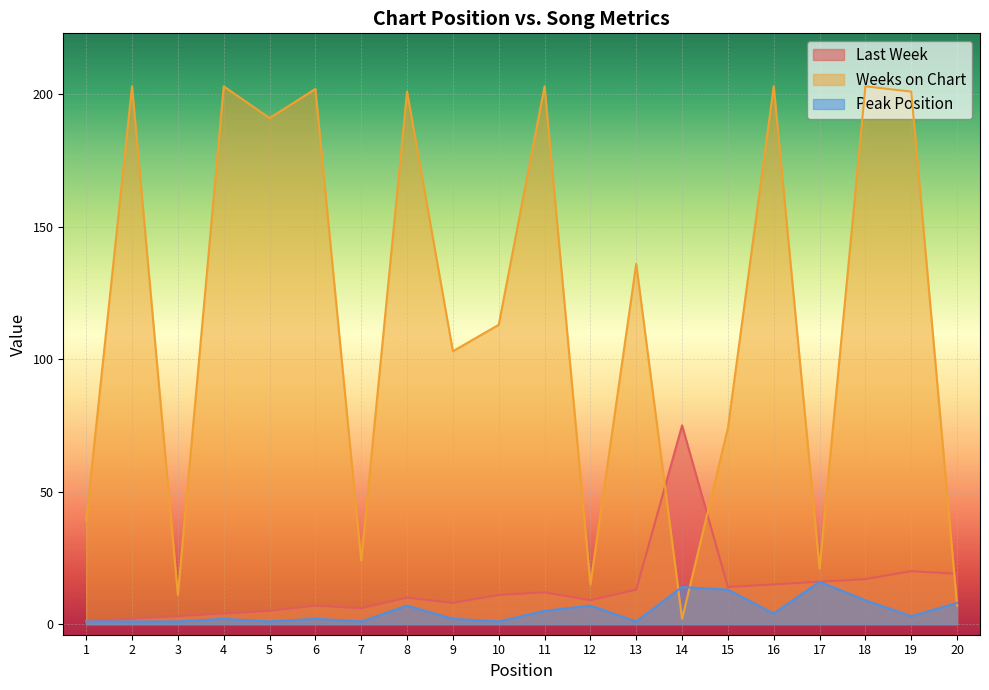

Count the number of data series in this chart.

3